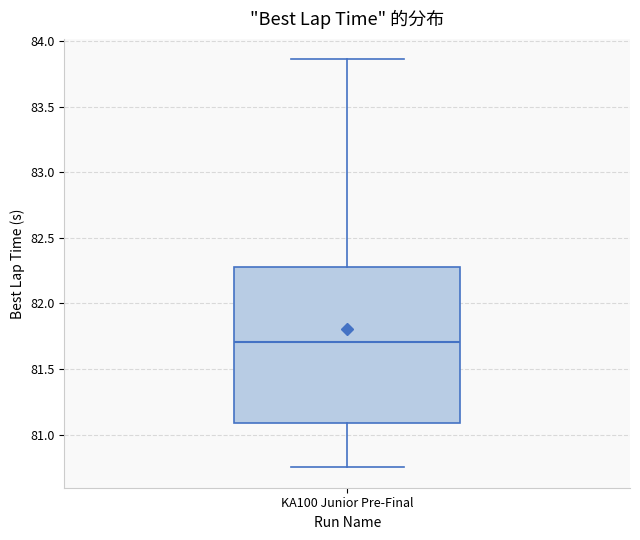

Where does the lower whisker of the box for KA100 Junior Pre-Final end on the y-axis? The values are not printed on the chart, so give them approximately, as read against the axis.

80.75